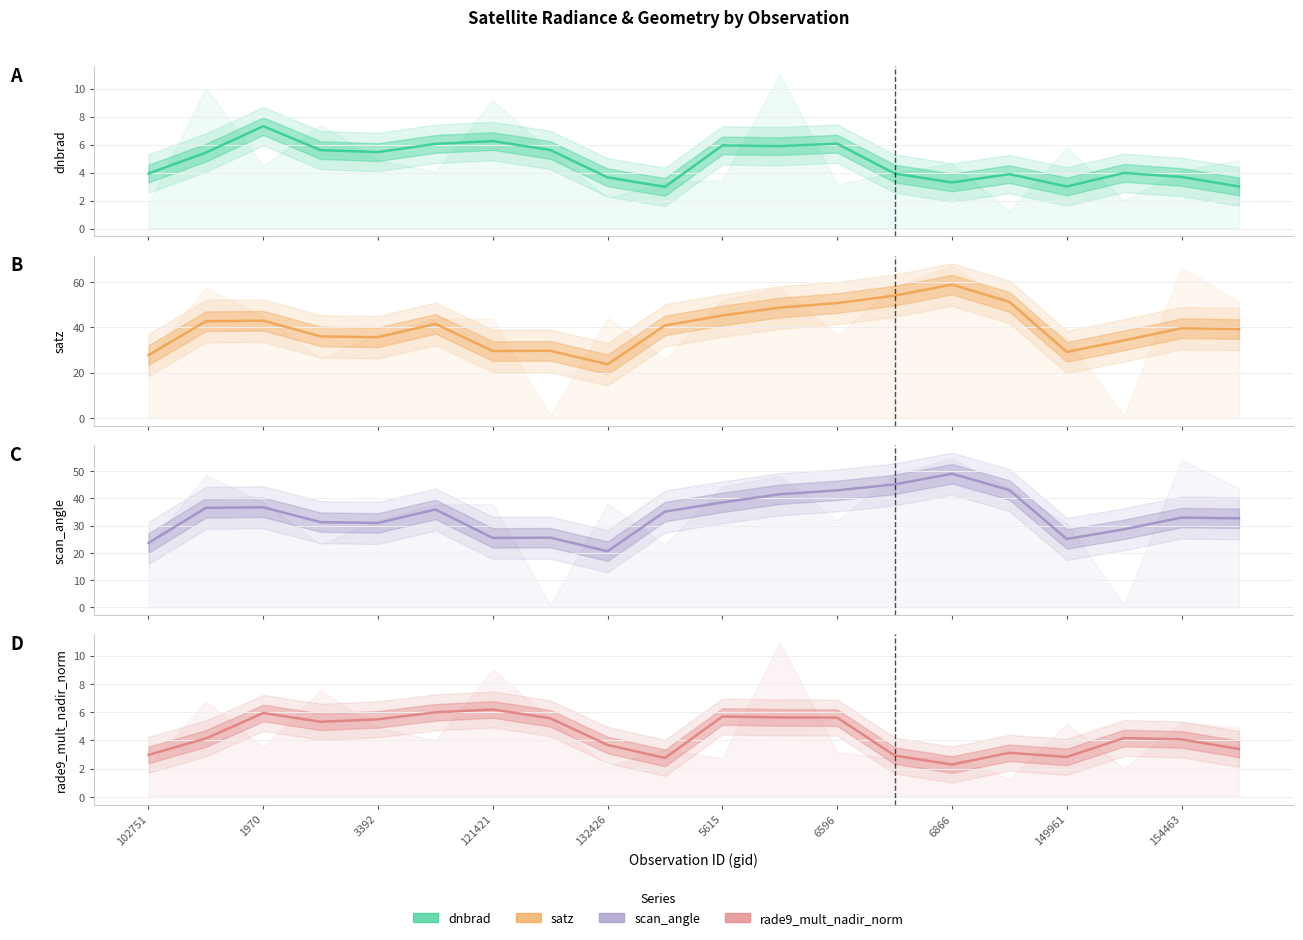

How many data points in satz are less than 40?

10